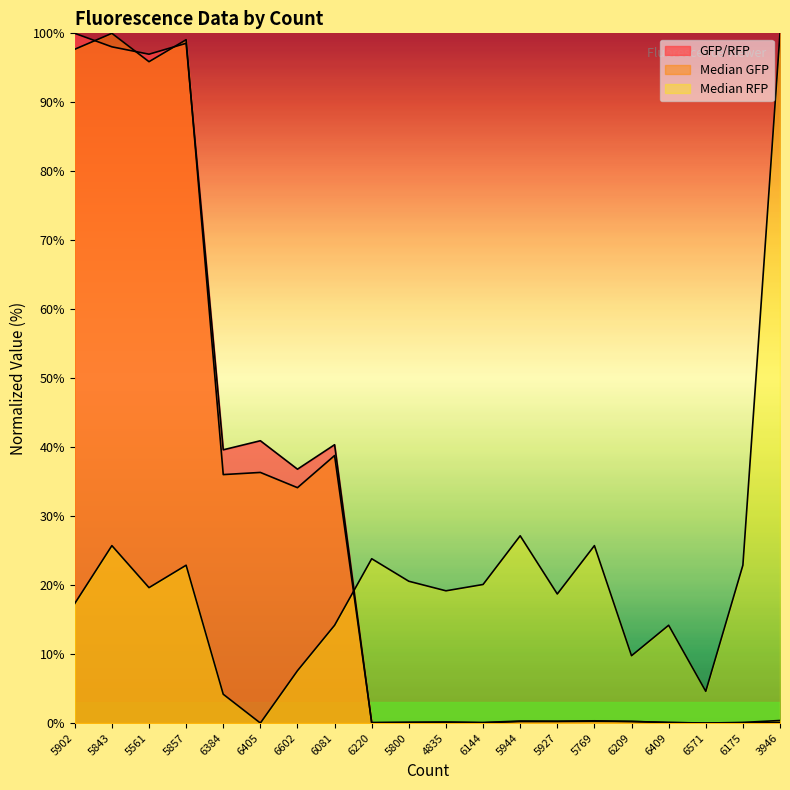

List the labels in order of GFP/RFP value, smallest first.

6571, 6220, 6144, 6175, 6409, 5800, 3946, 4835, 5944, 5927, 6209, 5769, 6602, 6384, 6081, 6405, 5561, 5843, 5857, 5902